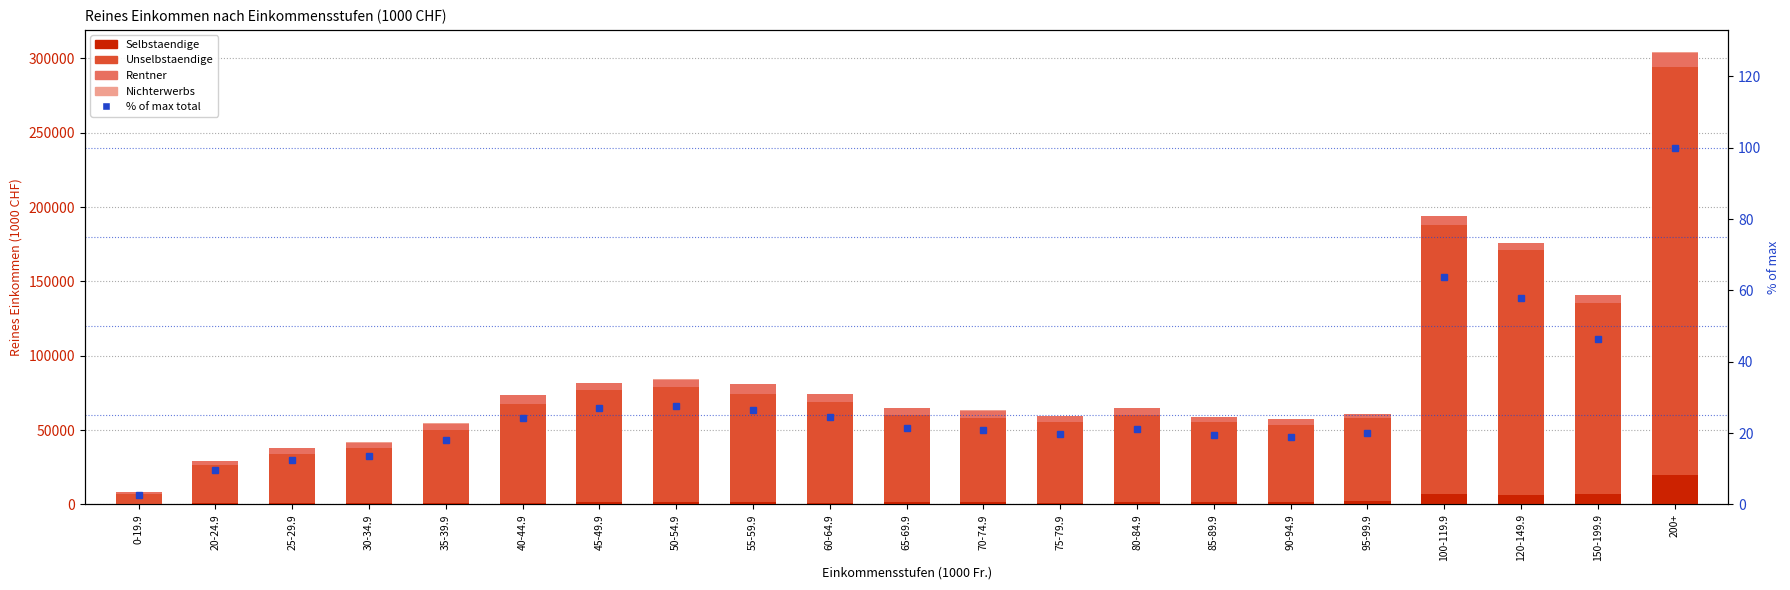

Which category has the highest value in the % of max total series?

200+